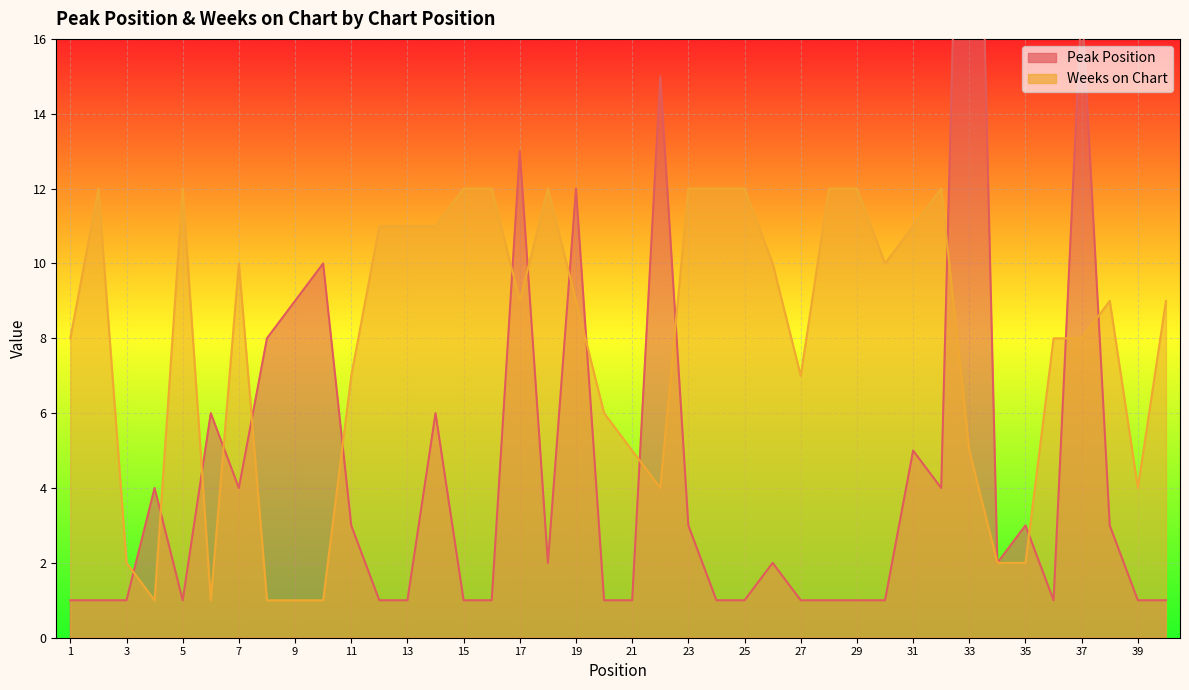

At which label is Peak Position closest to 17?

37